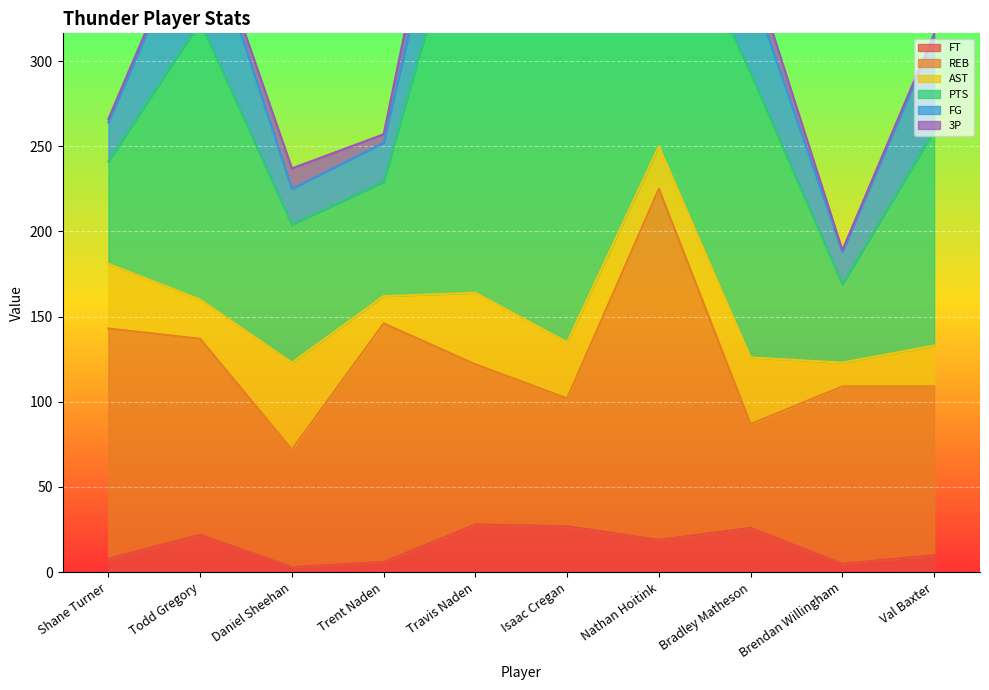

What value does the AST series have at Trent Naden, to the nearest 10?

20